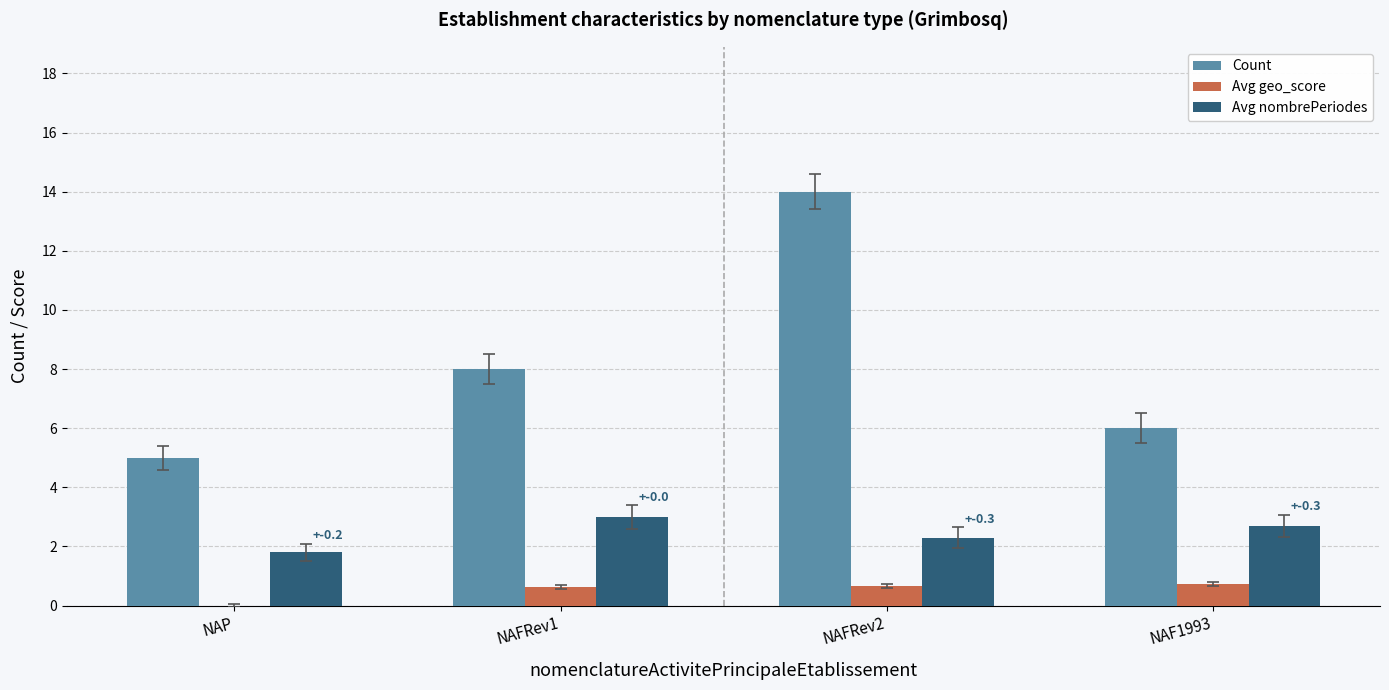

The Avg geo_score series shows 0.6 at NAFRev1. True or false?

True